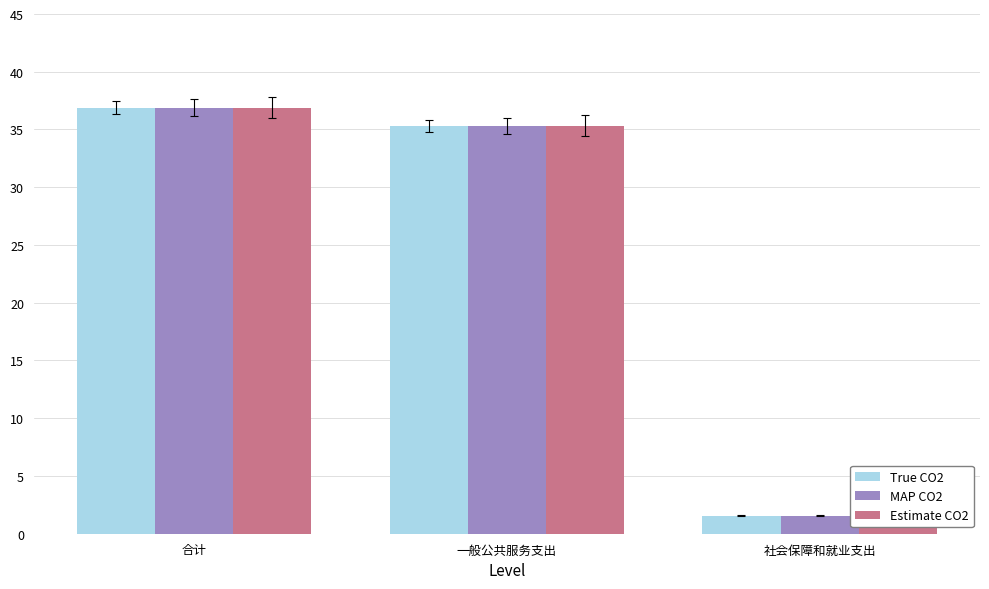

Which category has the lowest value across all series?

社会保障和就业支出